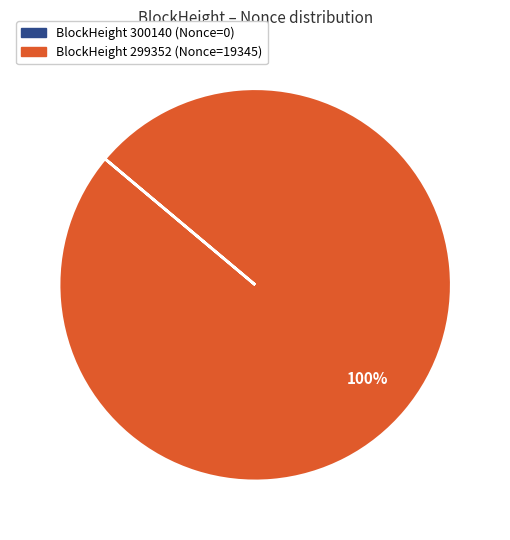

To the nearest percent, what is the difference between the largest and smallest slice percentages?

100%